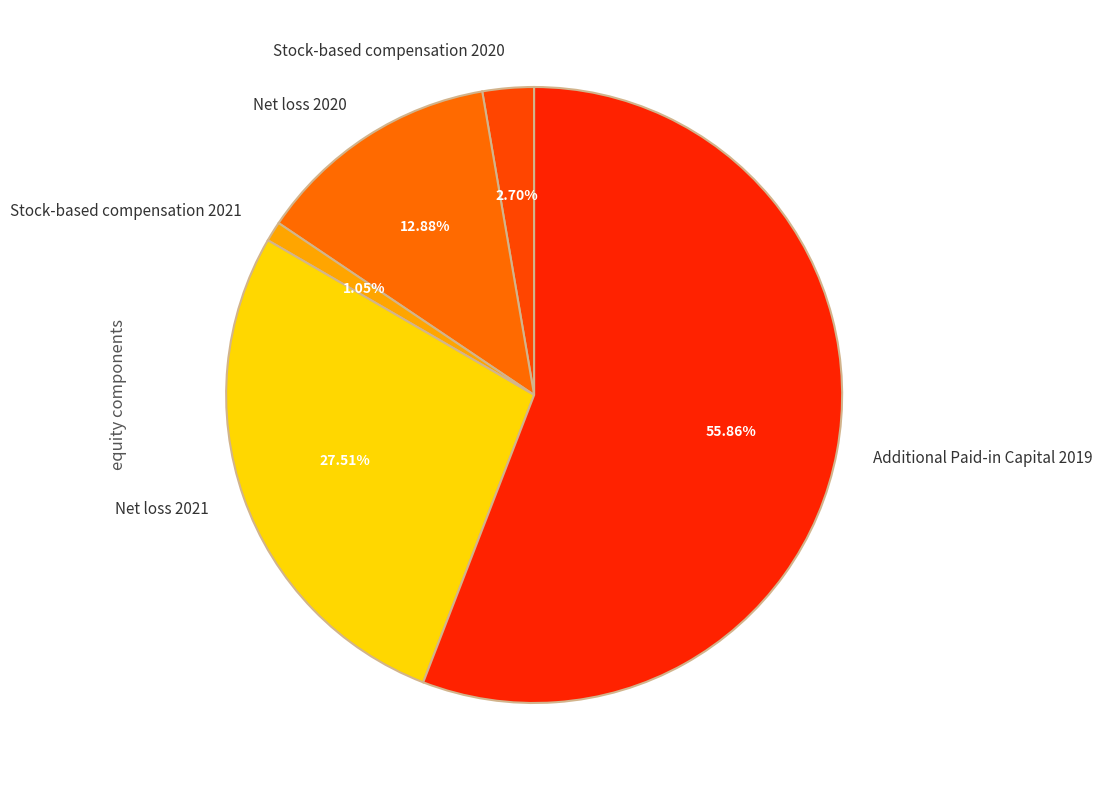

Is the sum of Stock-based compensation 2021 and Net loss 2021 greater than half?

No